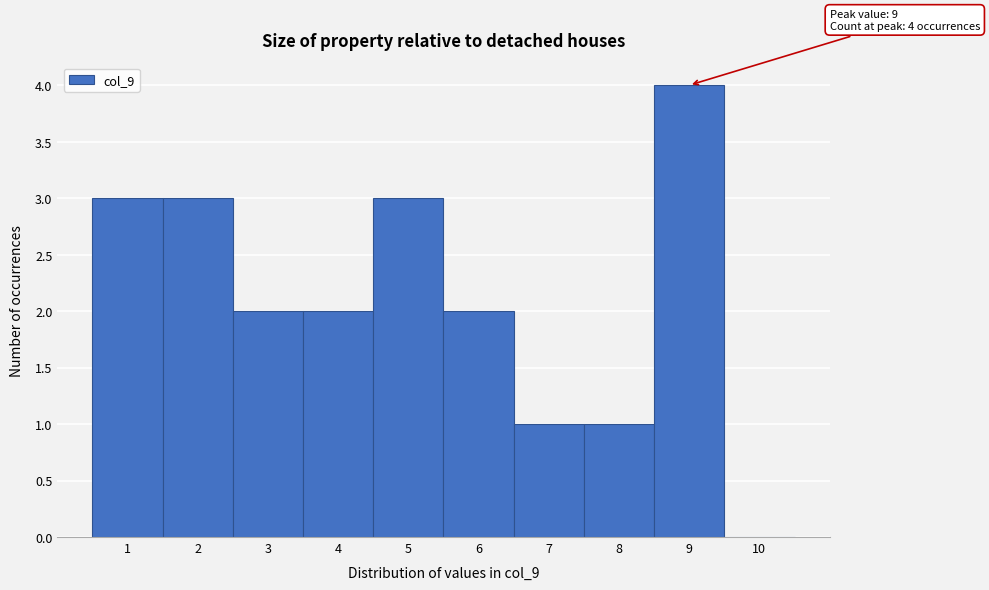

Over which range of the x-axis is the bar tallest?

8.5 to 9.5